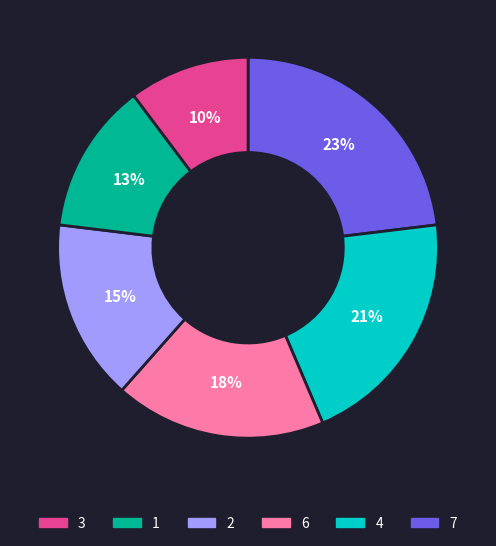

To the nearest percent, what is the average slice percentage?

17%